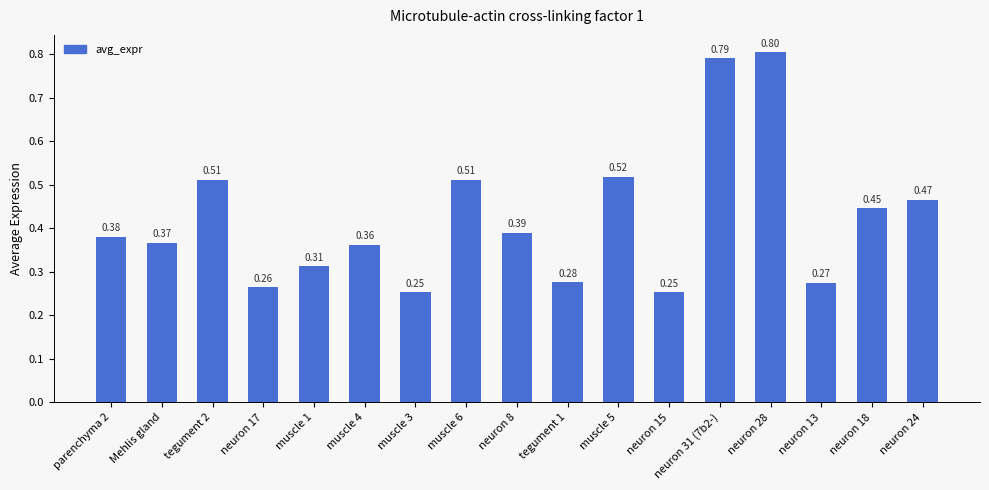

Is it true that the value at neuron 15 is 0.1?

False